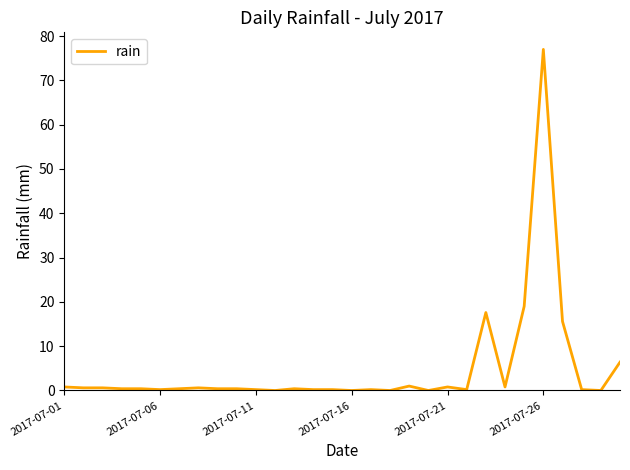

What is the maximum value shown in the chart?

77.0